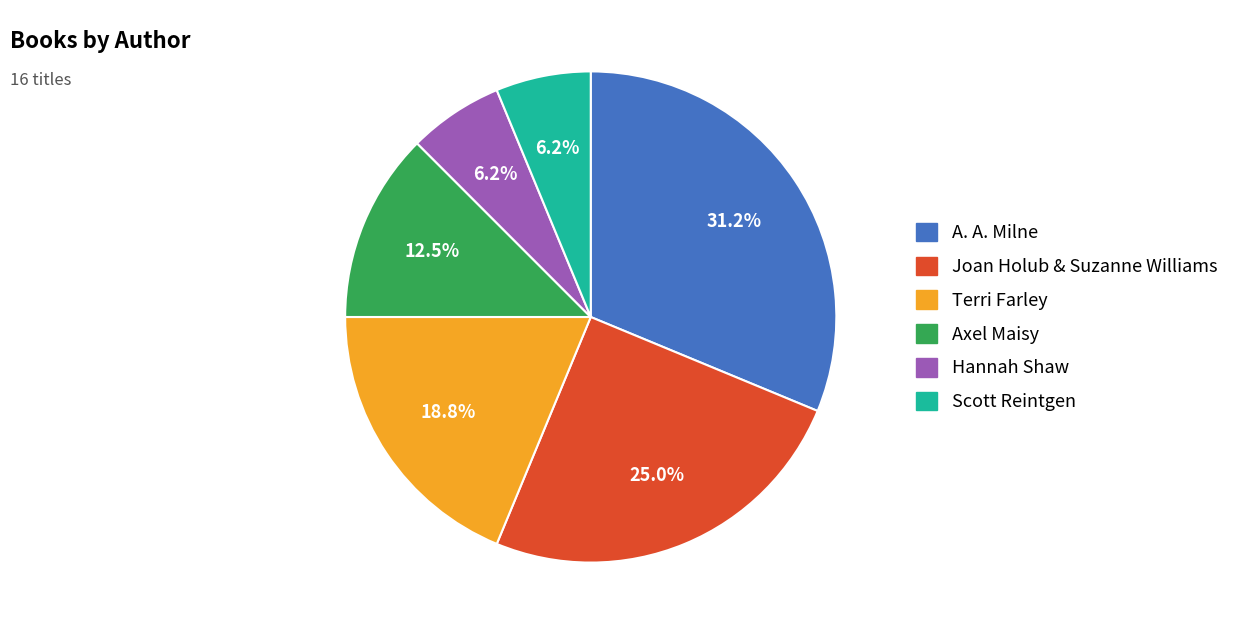

Does any single category account for the majority?

No